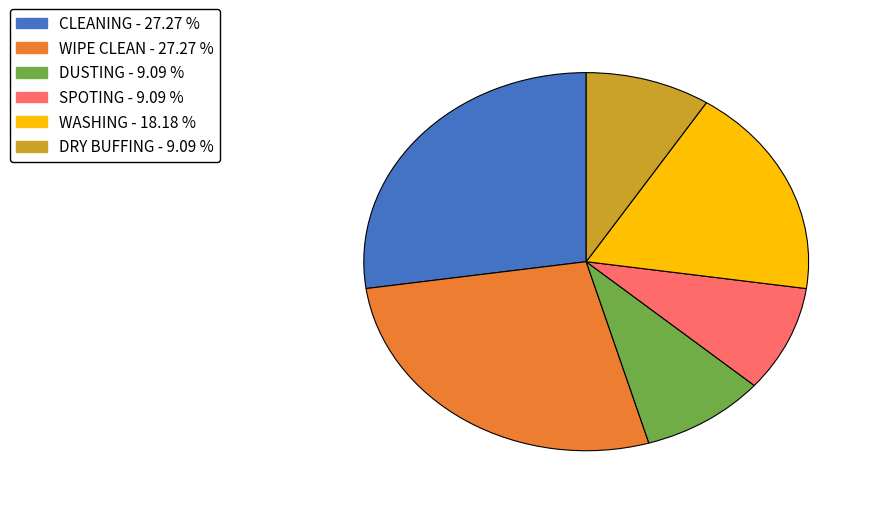

The DRY BUFFING slice represents 9% of the pie. True or false?

True